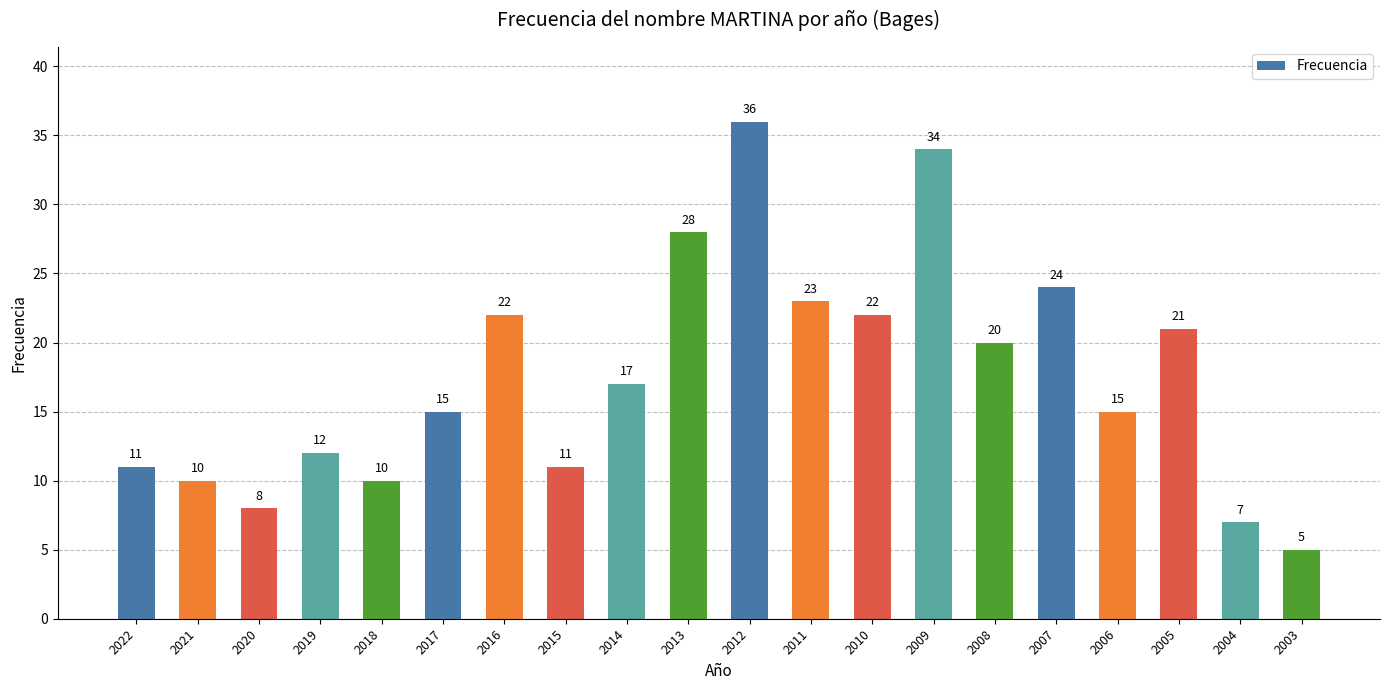

At which category does the chart reach its minimum across all series?

2003